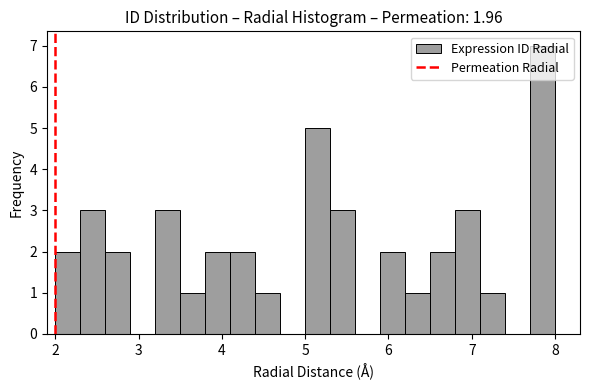

Around what value on the x-axis is the tallest bar? Give the approximate position of its centre, as read against the axis.

7.9